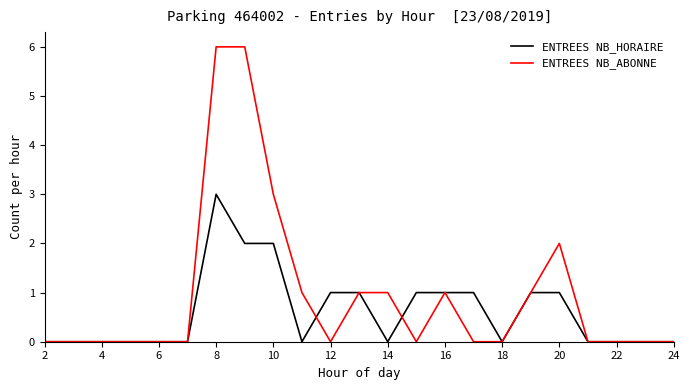

What is the highest value of the ENTREES NB_ABONNE series?

6